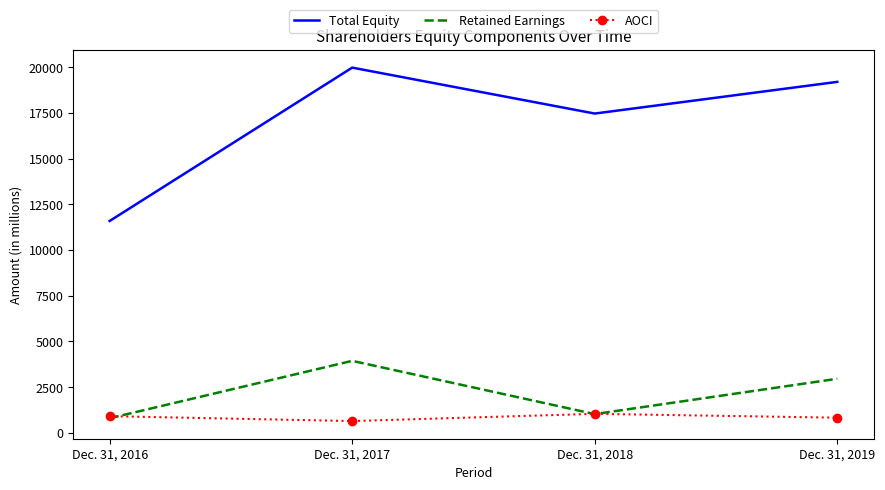

What is the difference between the maximum and minimum values in the Retained Earnings series?

3141